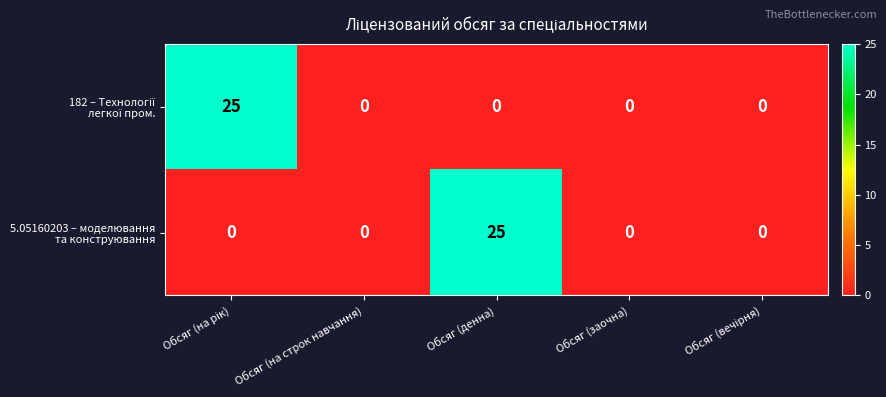

What is the greatest value displayed?

25